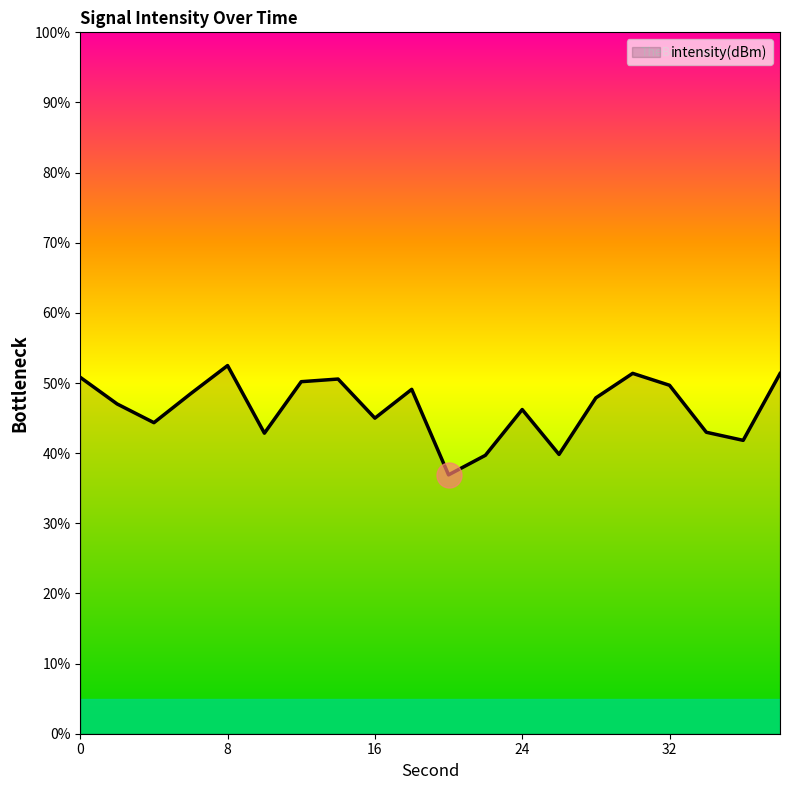

What is the difference between the maximum and minimum values?

15.6